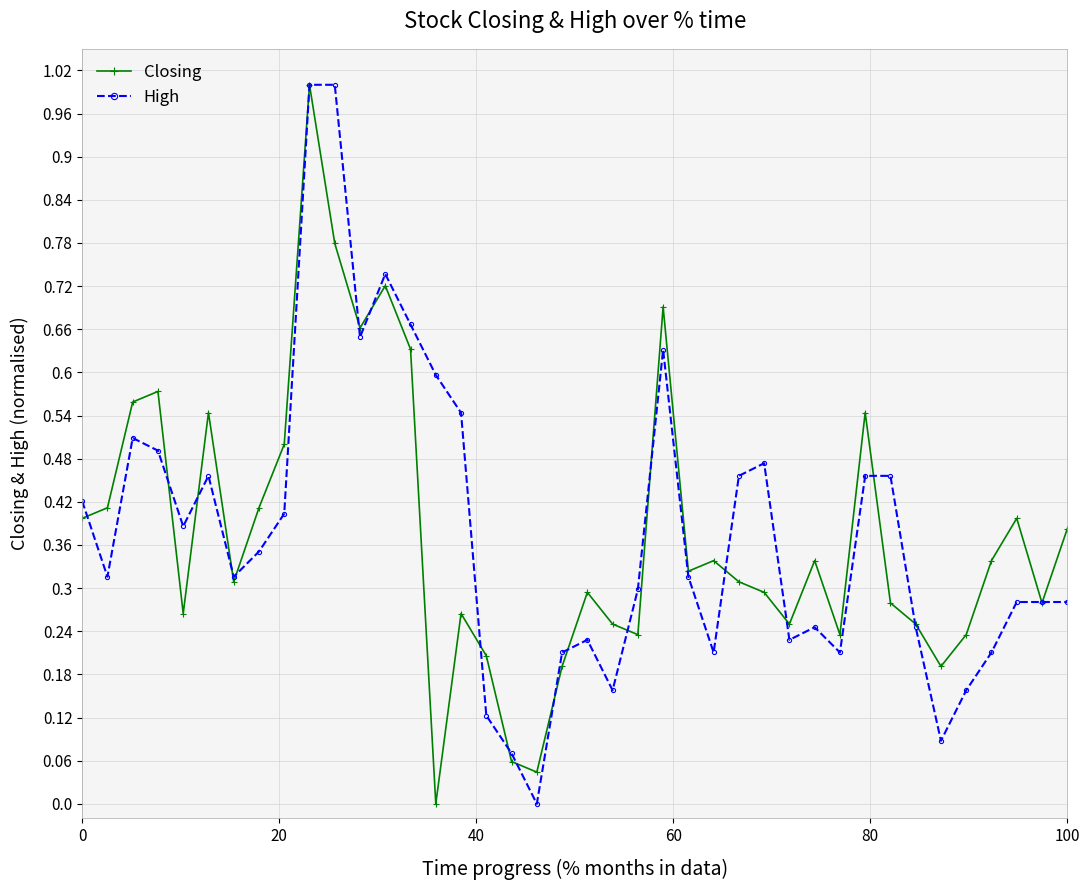

What is the maximum value shown in the chart?

1.0